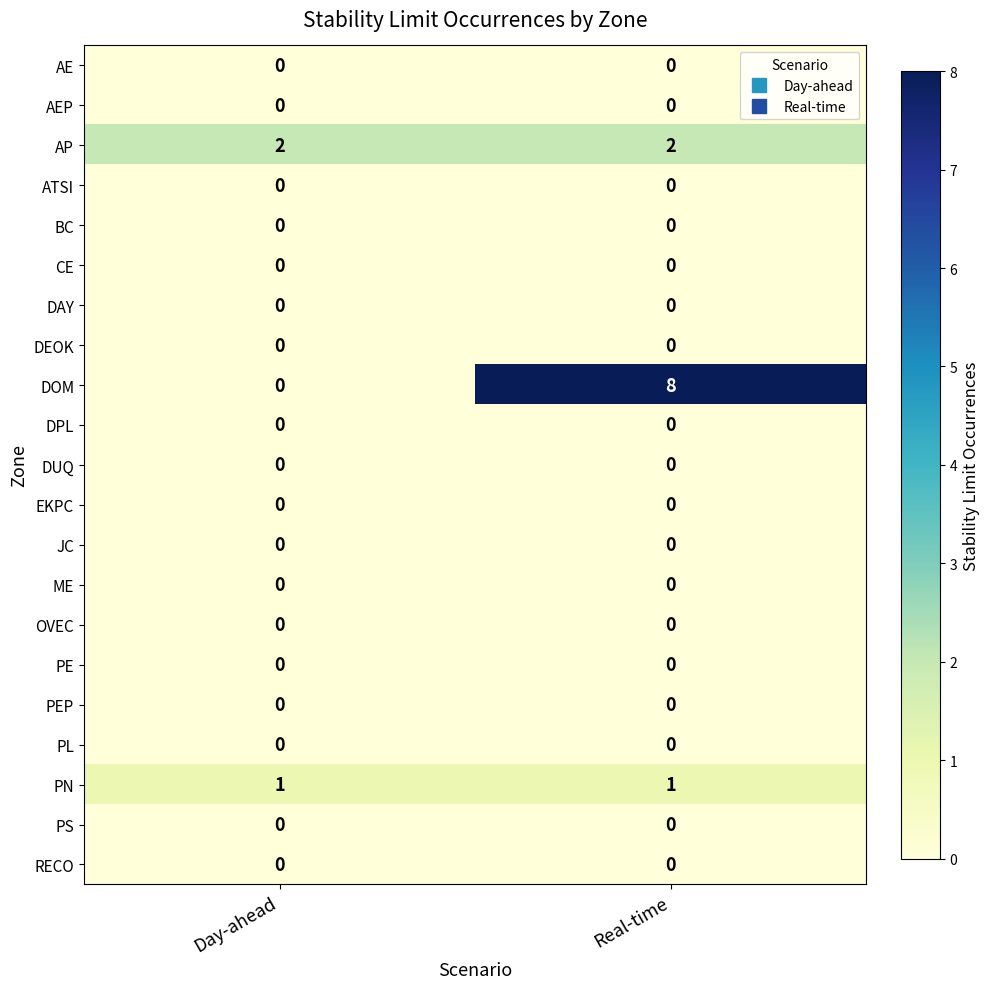

What is the average value of the DOM series?

4